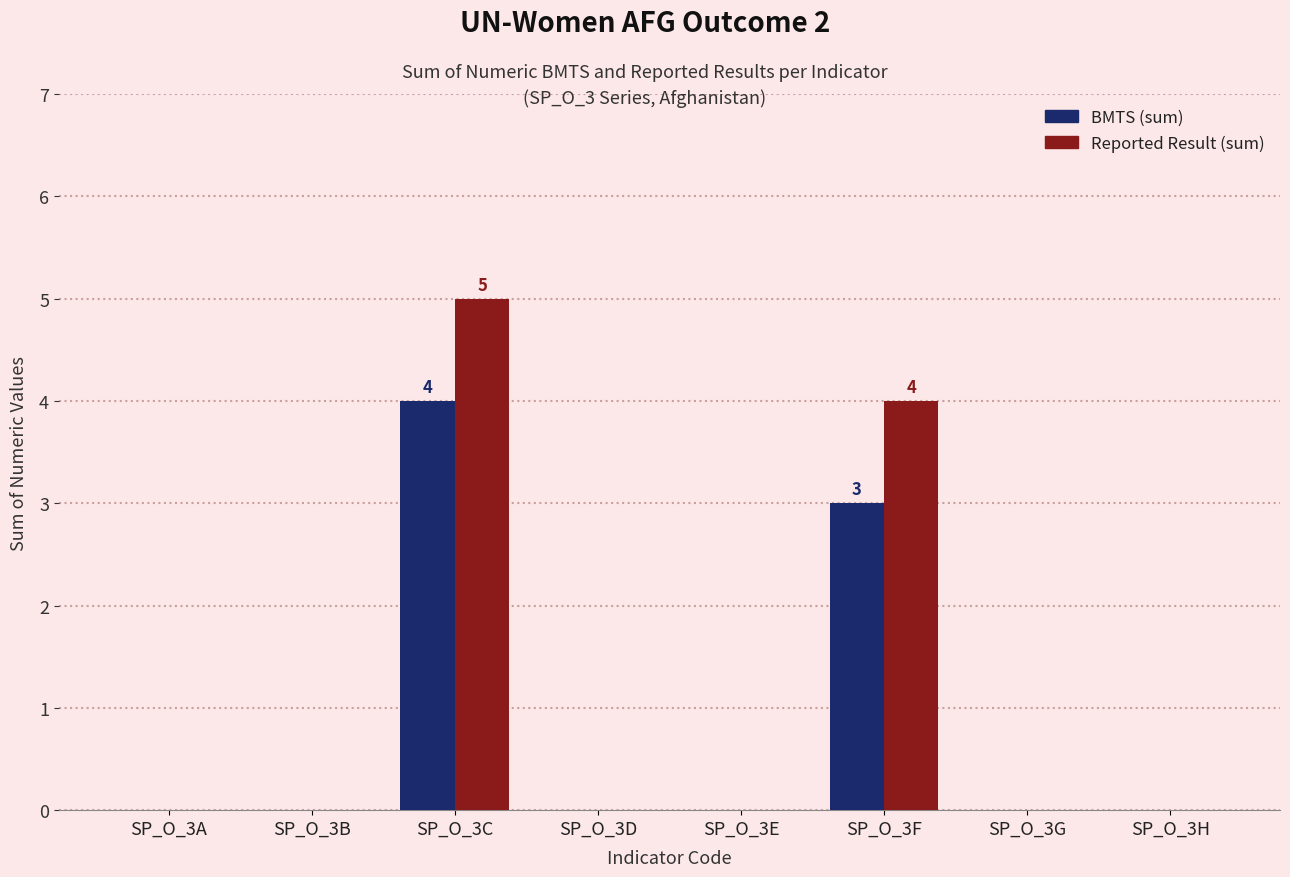

How many series are shown in this chart?

2